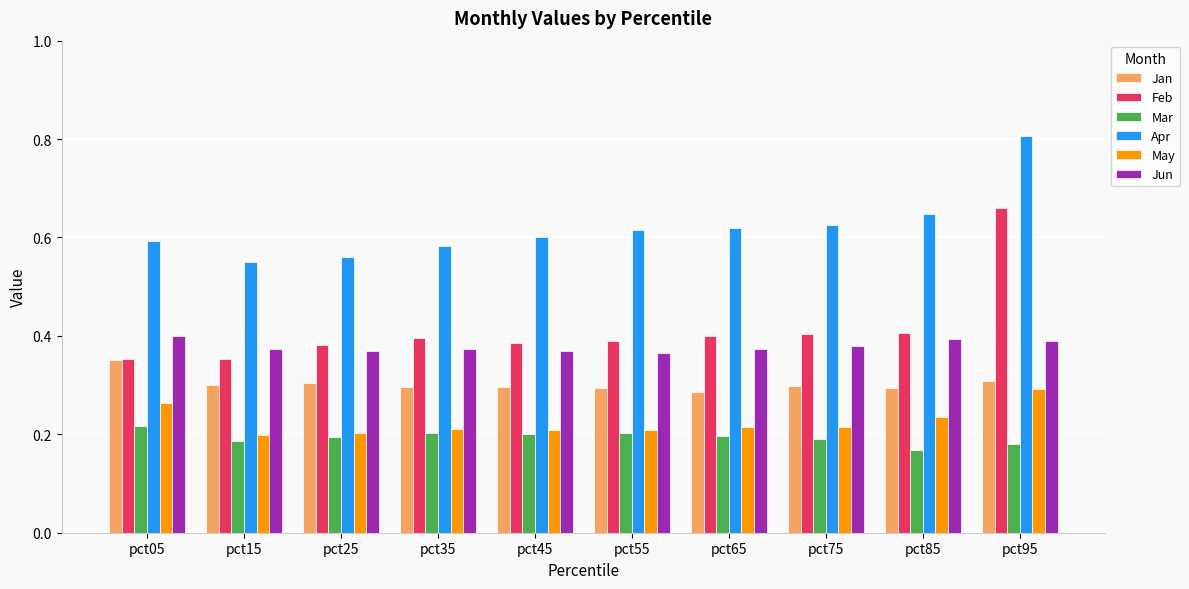

How many May values are between 0 and 1?

10